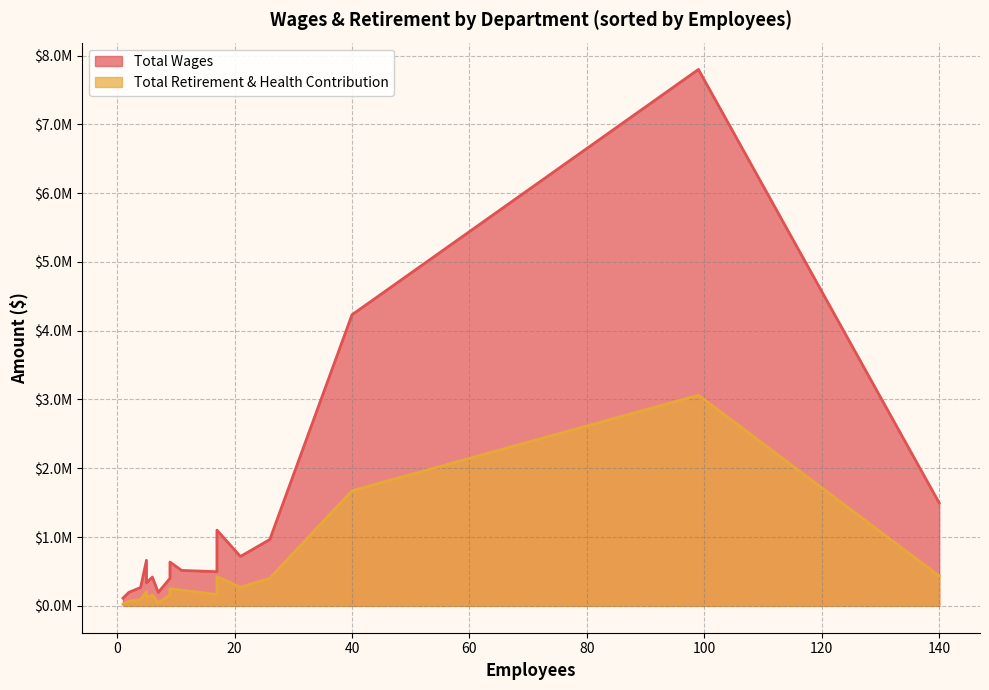

True or false: Total Wages and Total Retirement & Health Contribution cross at least once.

False